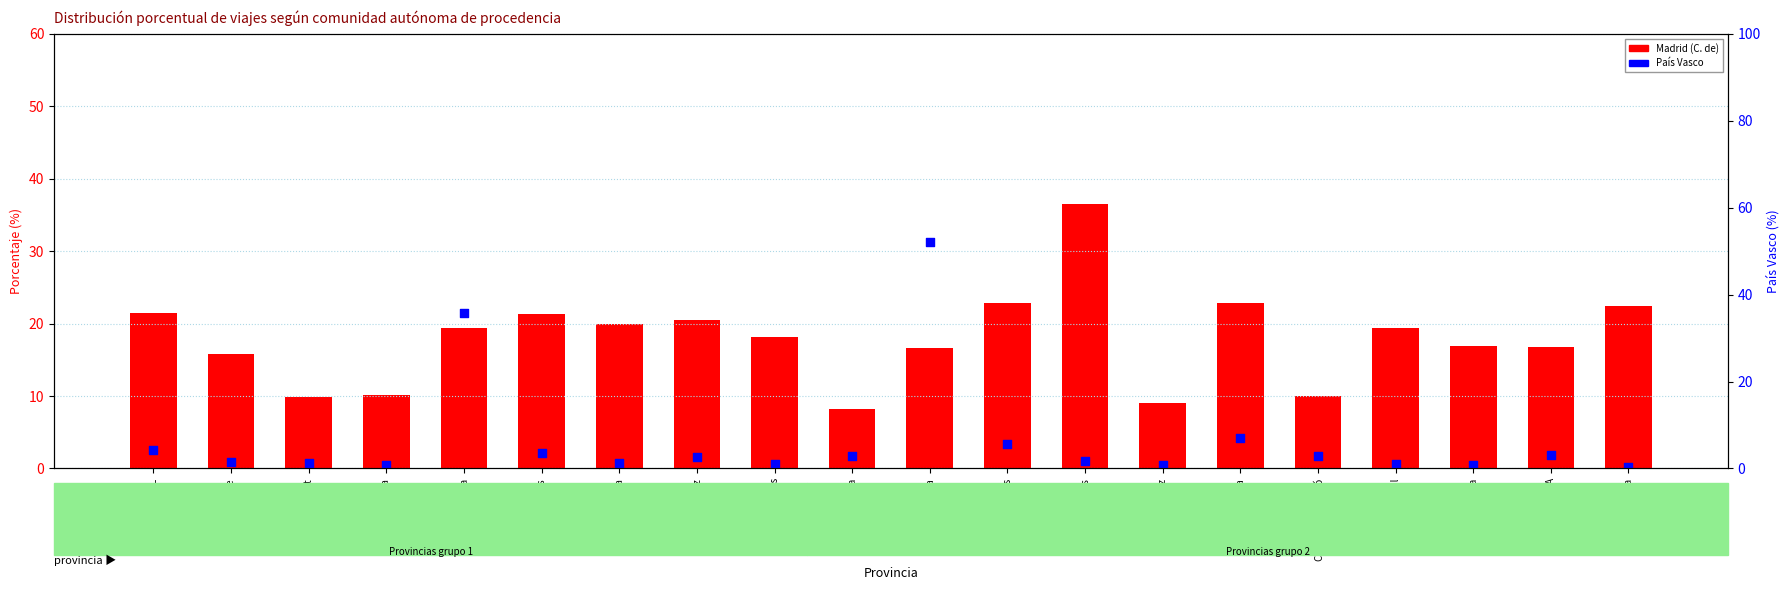

Which series reaches the minimum Y coordinate?

País Vasco